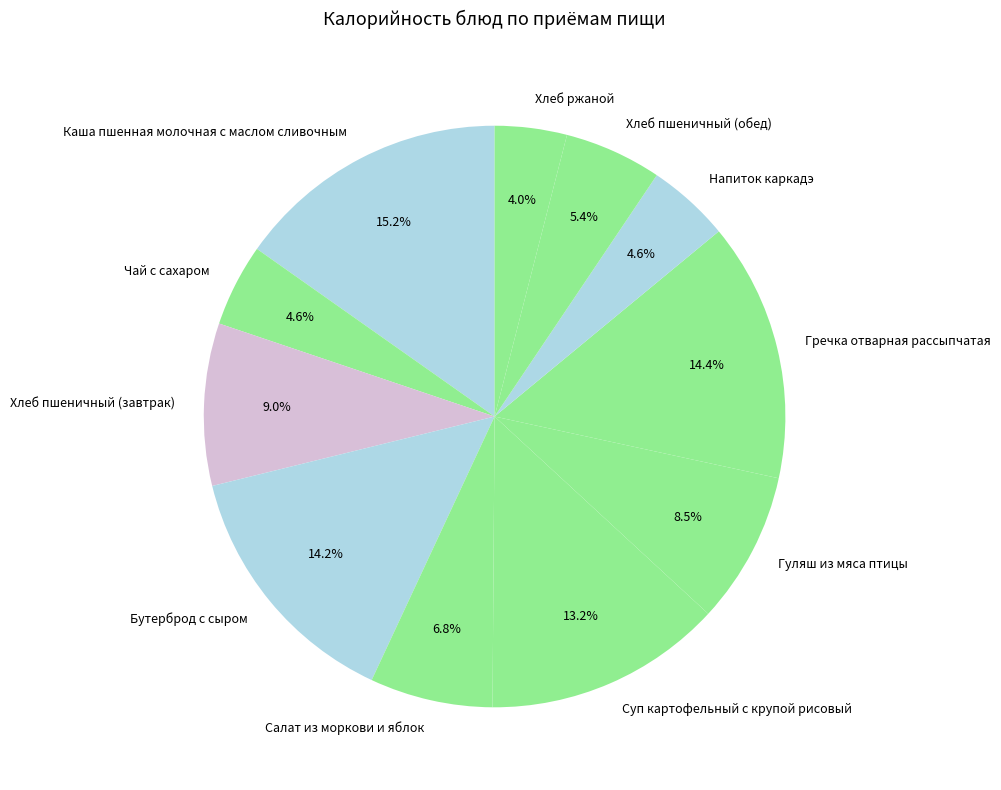

What is the largest slice in the pie chart?

Каша пшенная молочная с маслом сливочным